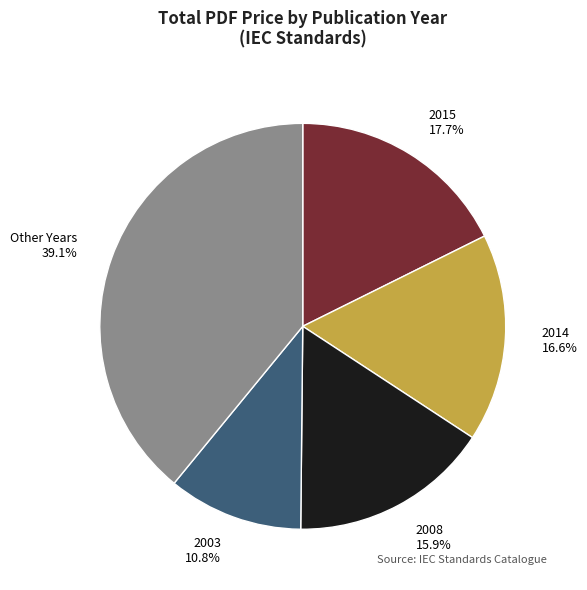

Combined, do 2015 17.7% and 2003 10.8% account for over 50%?

No